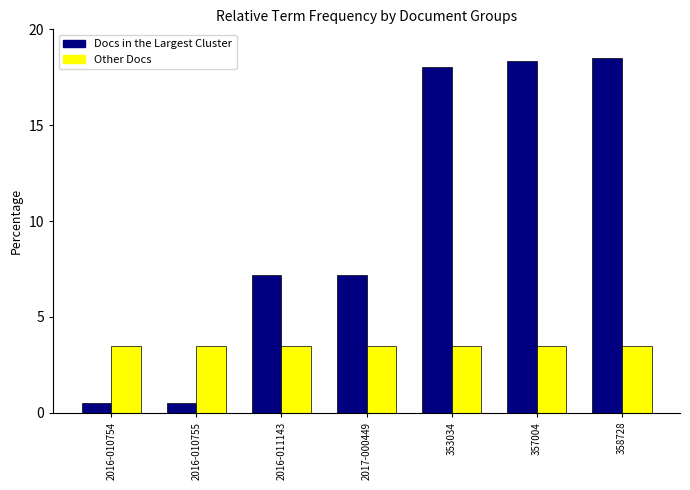

Which series has the largest total across all categories?

Docs in the Largest Cluster